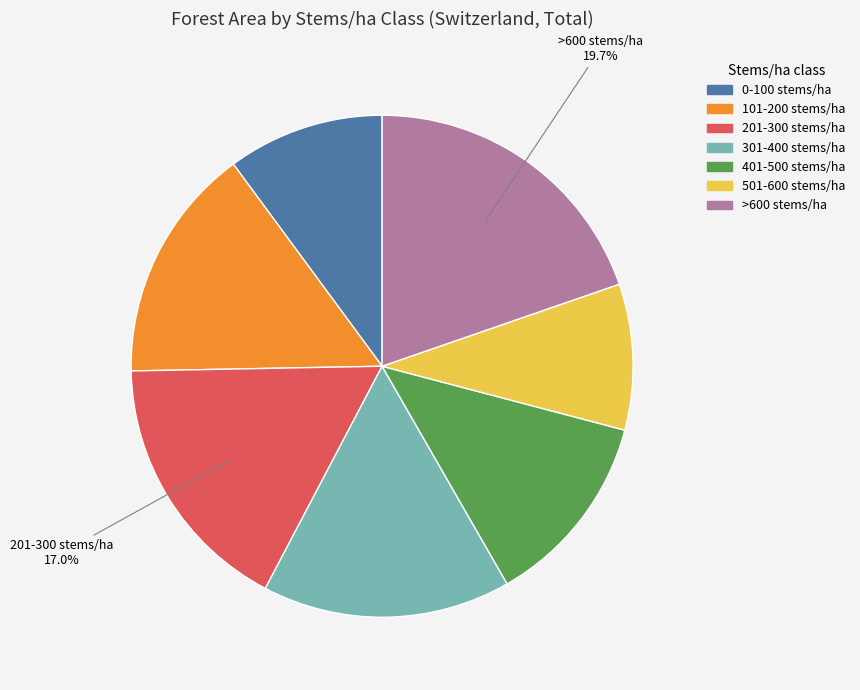

Is the sum of >600 stems/ha and 401-500 stems/ha greater than half?

No